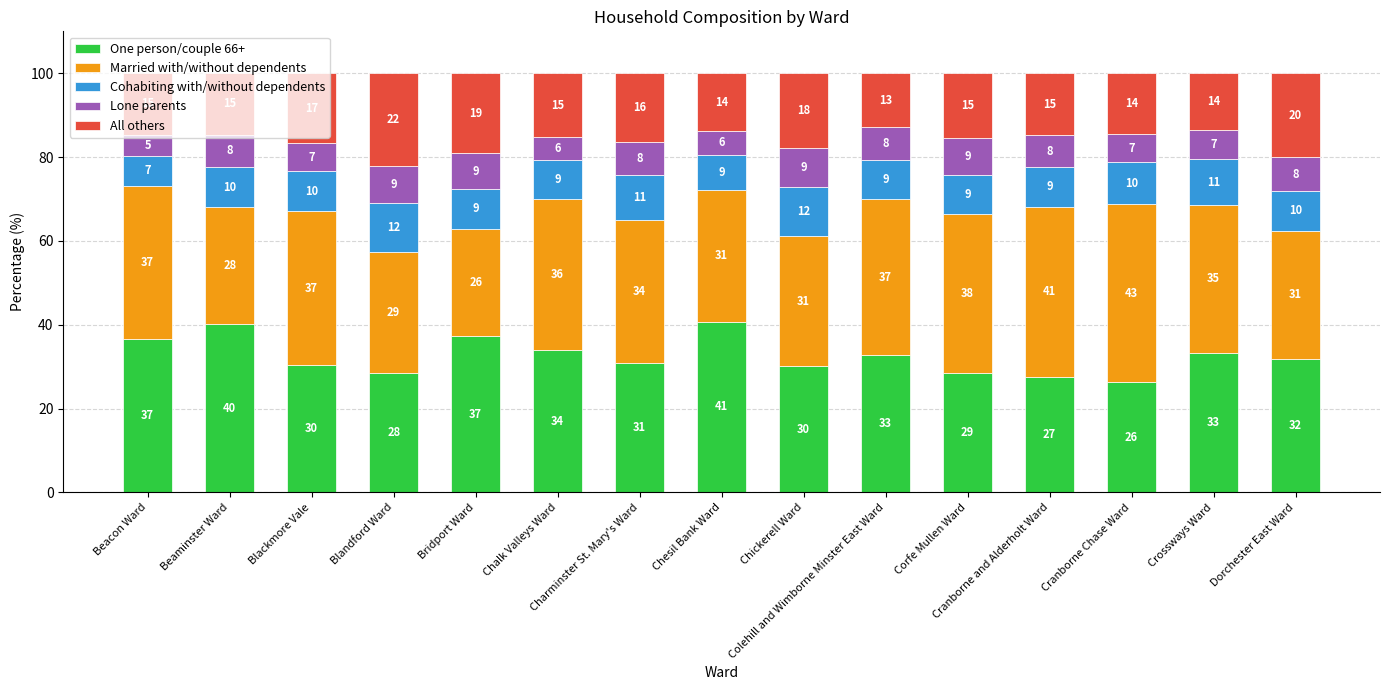

What is the average value of the Cohabiting with/without dependents series?

9.7